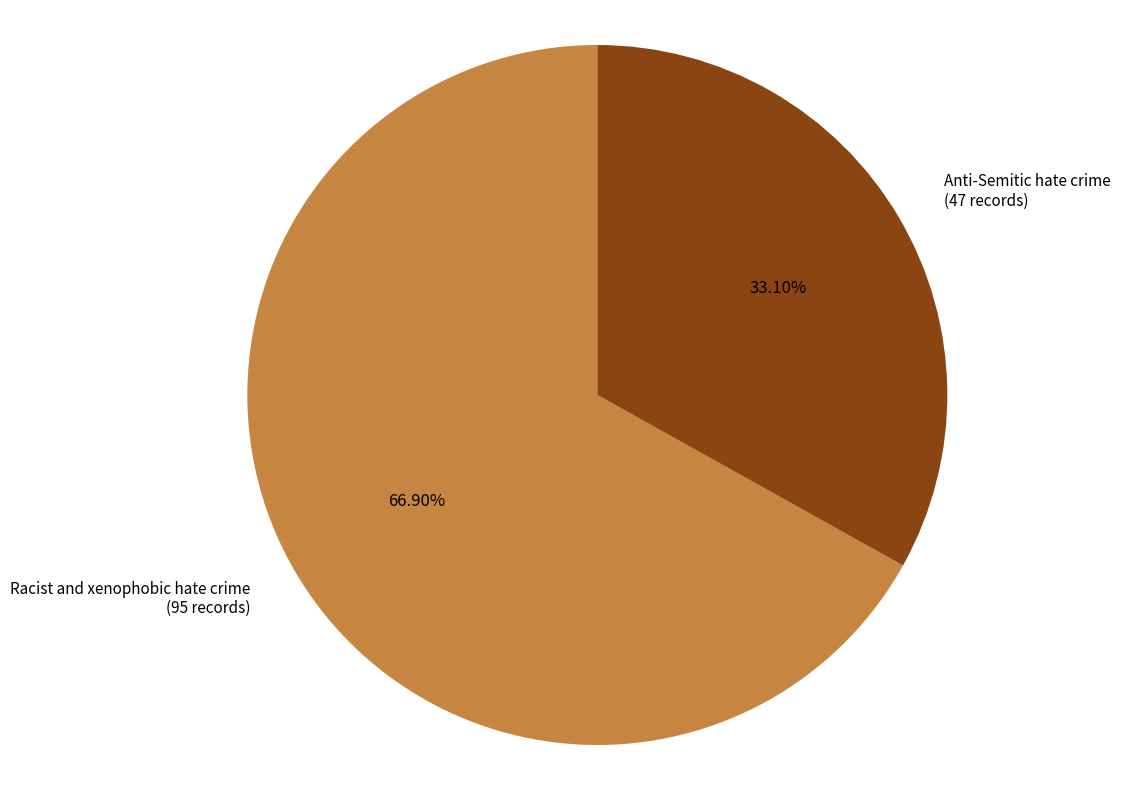

To the nearest percent, what is the combined percentage of Anti-Semitic hate crime and Racist and xenophobic hate crime?

100%